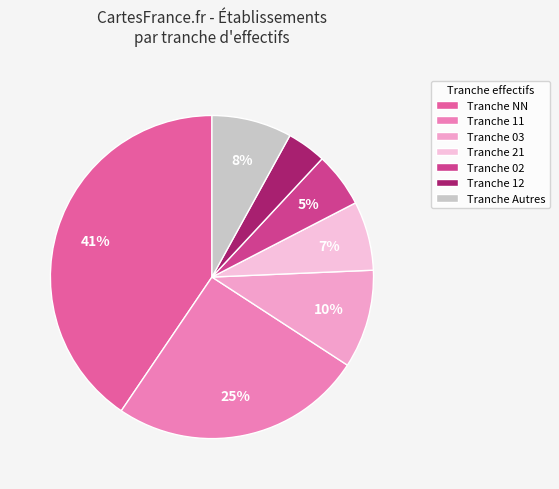

Count the number of slices in the pie.

7